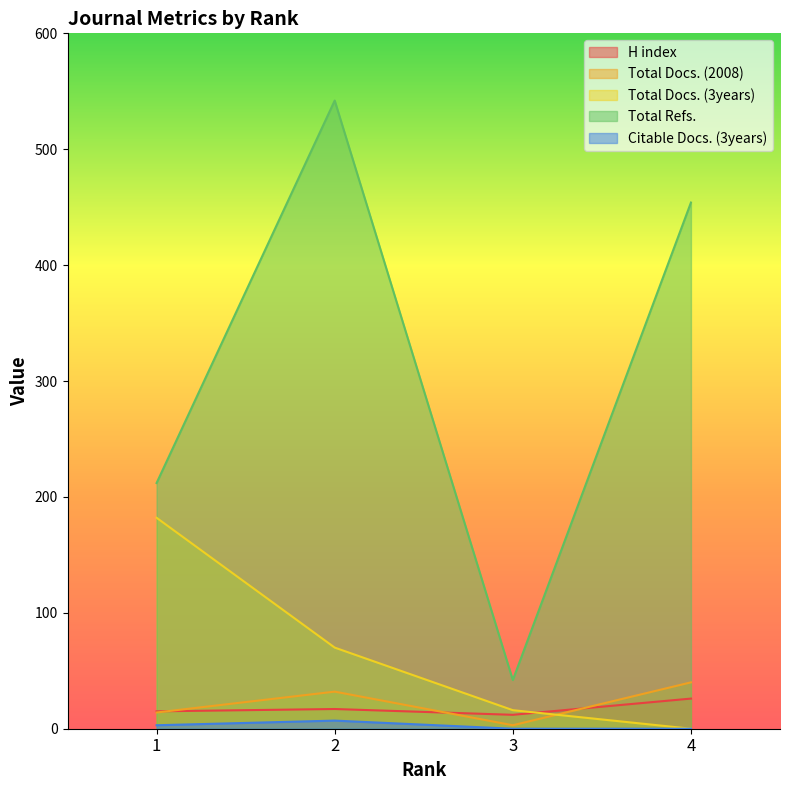

List the series in order of their peak value, lowest first.

Citable Docs. (3years), H index, Total Docs. (2008), Total Docs. (3years), Total Refs.